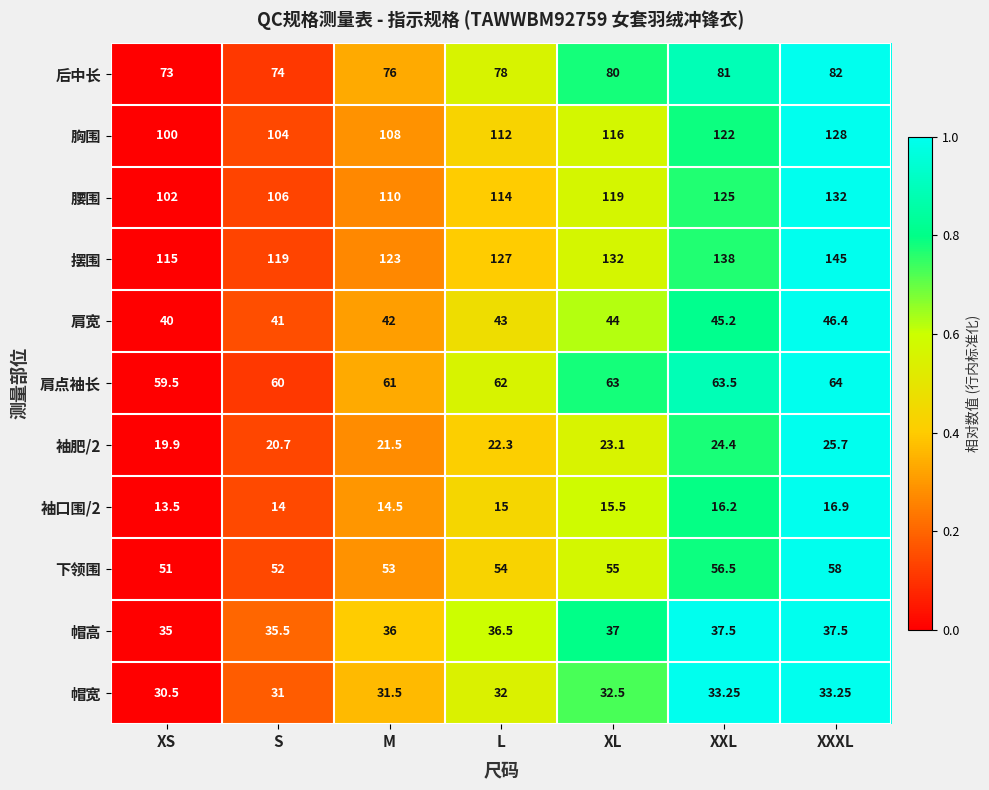

At XS, list the series in order from largest to smallest.

摆围, 腰围, 胸围, 后中长, 肩点袖长, 下领围, 肩宽, 帽高, 帽宽, 袖肥/2, 袖口围/2